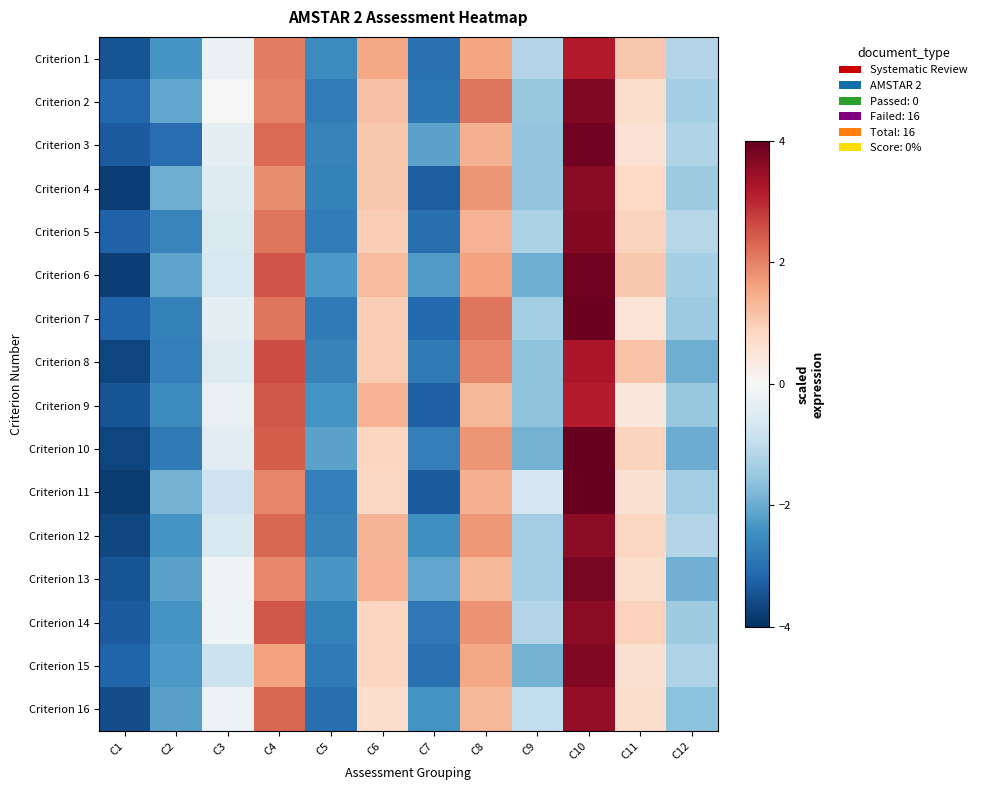

At which category does the chart reach its minimum across all series?

C1